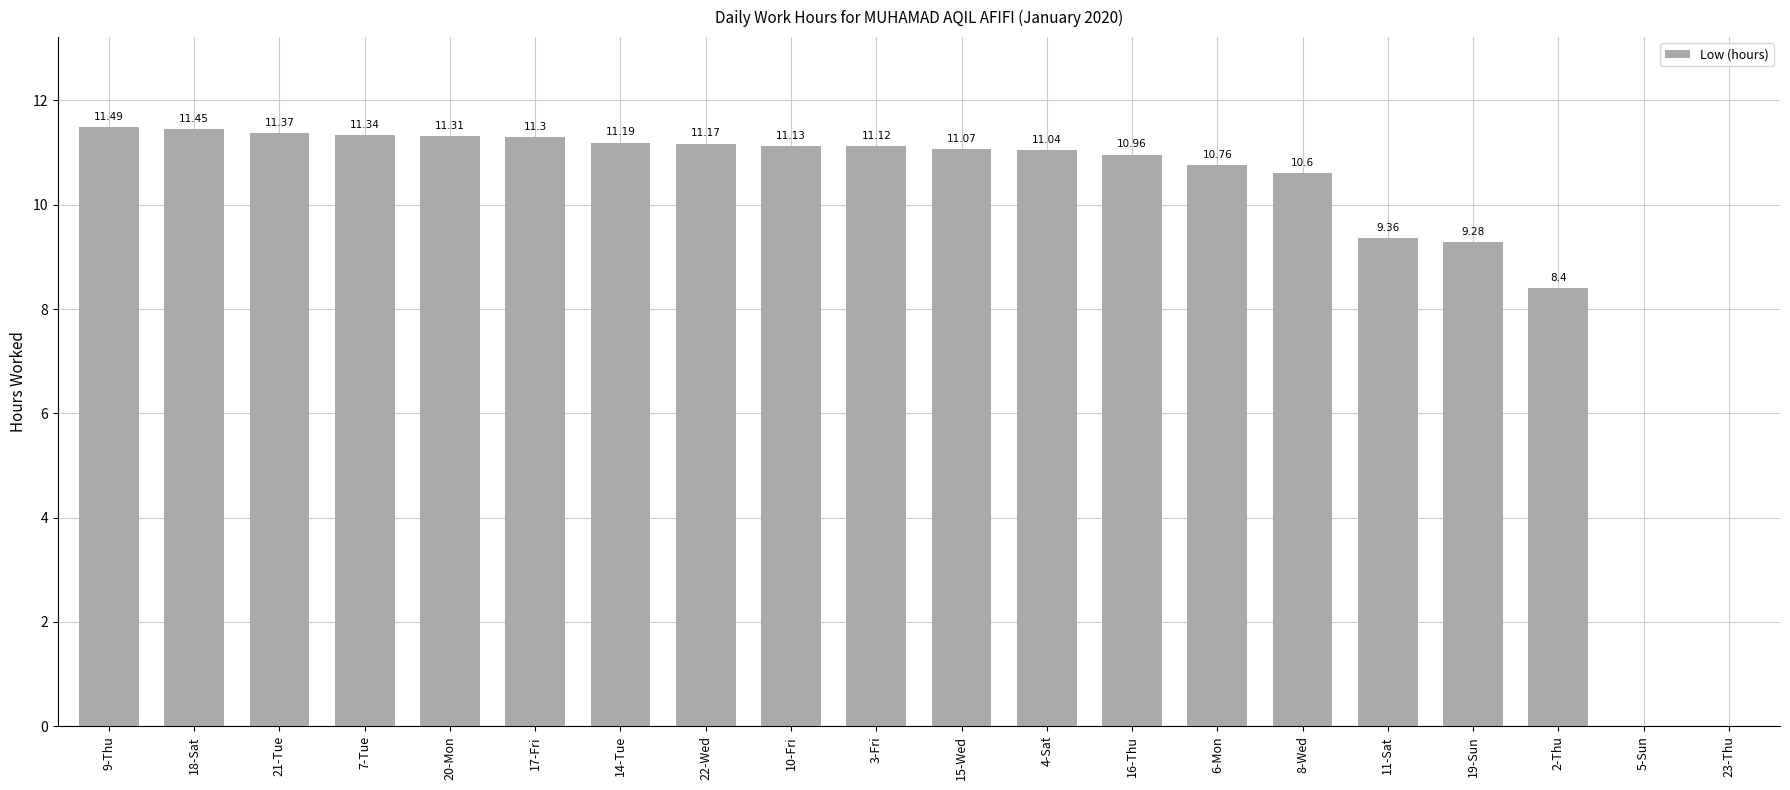

What is the difference between the values at 4-Sat and 23-Thu?

11.0